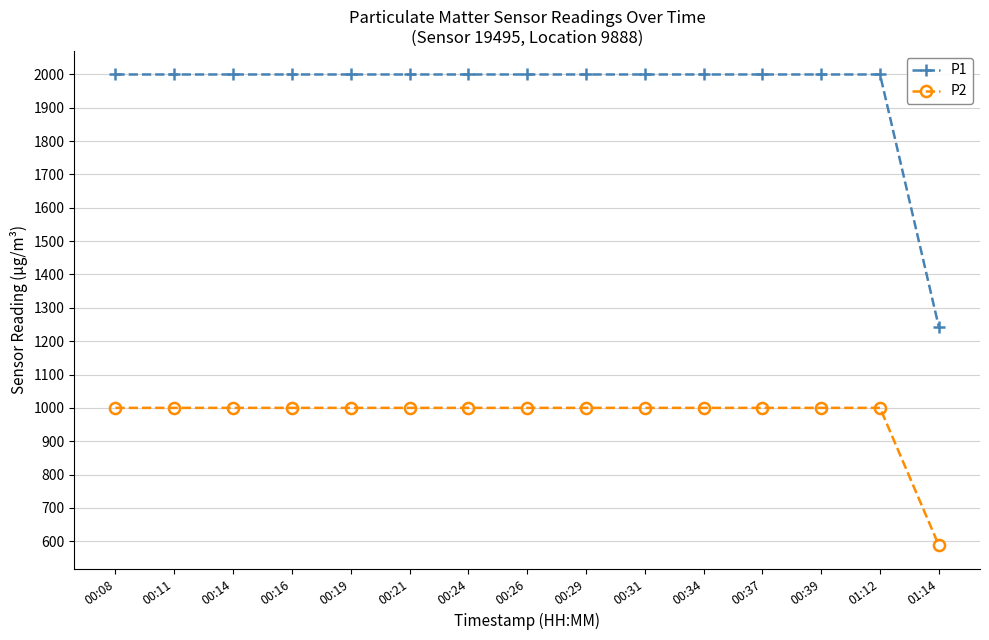

What is the label of the 14th point from the left?

01:12